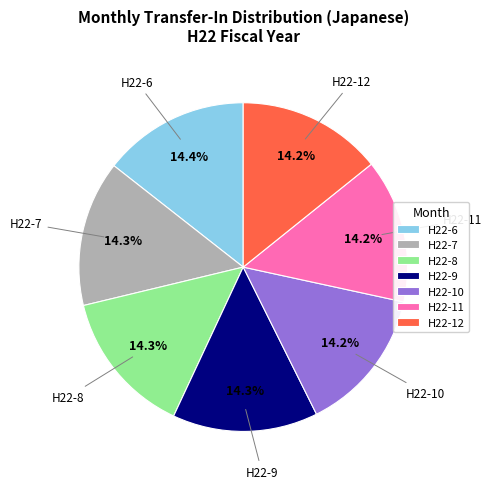

To the nearest percent, what percentage of the pie is H22-7?

14%